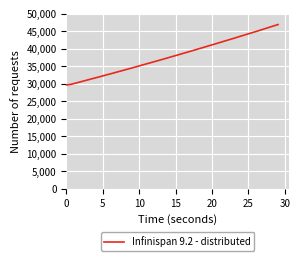

What is the greatest value displayed?

46925